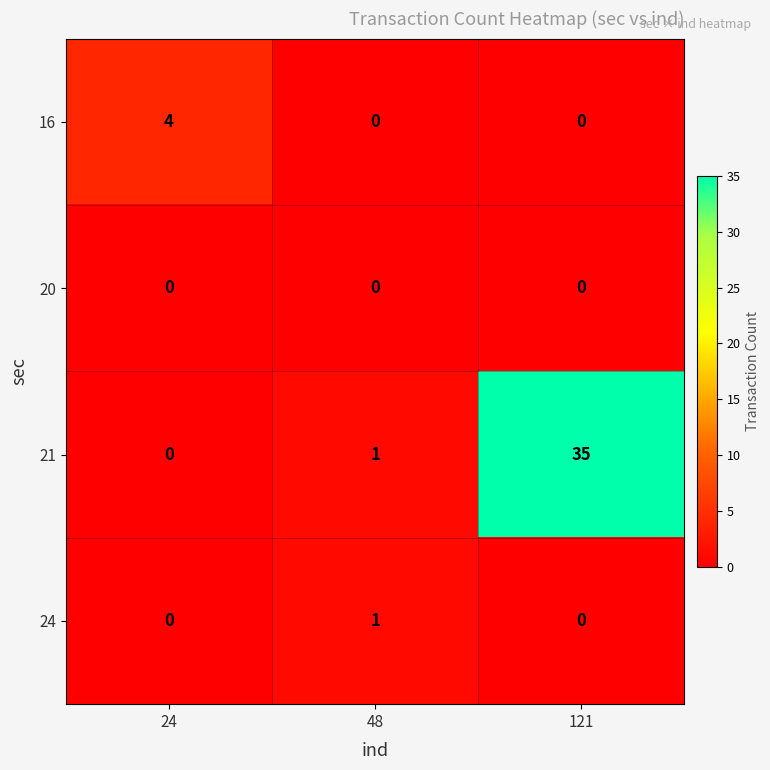

Which series has the largest total across all categories?

21